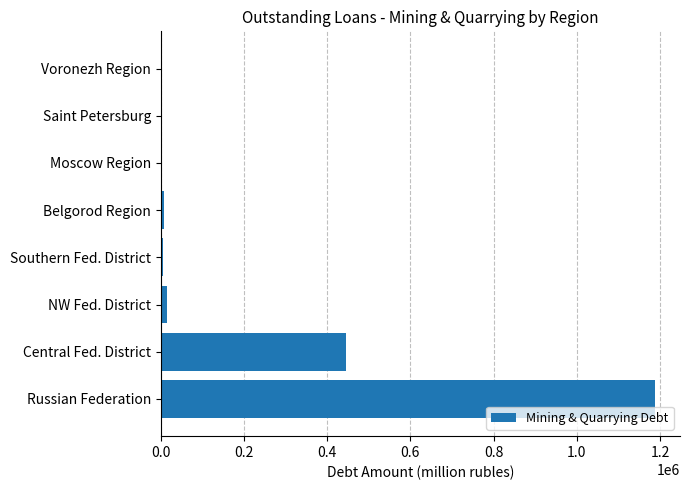

What is the sum of all values?

1664938